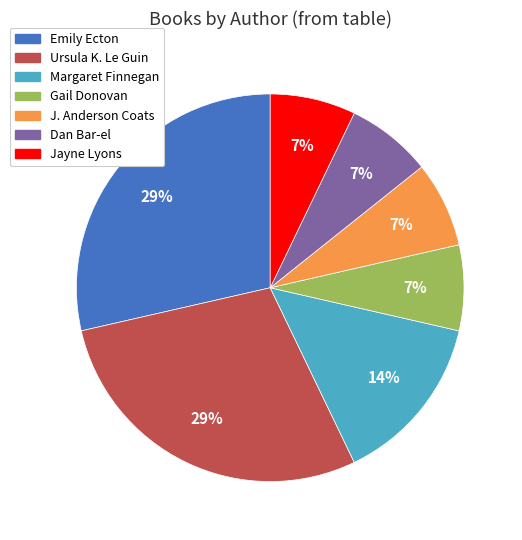

Is there a majority slice in this chart?

No